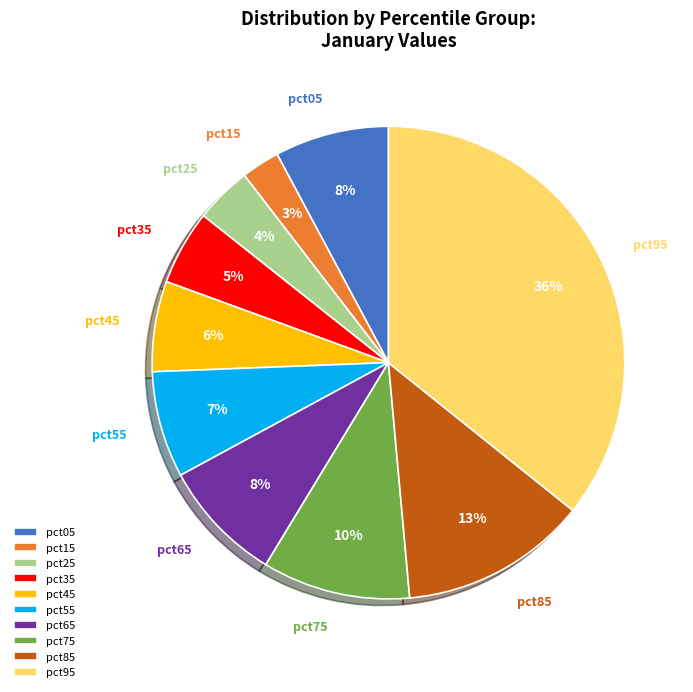

Do pct75 and pct25 together represent more than half of the pie?

No